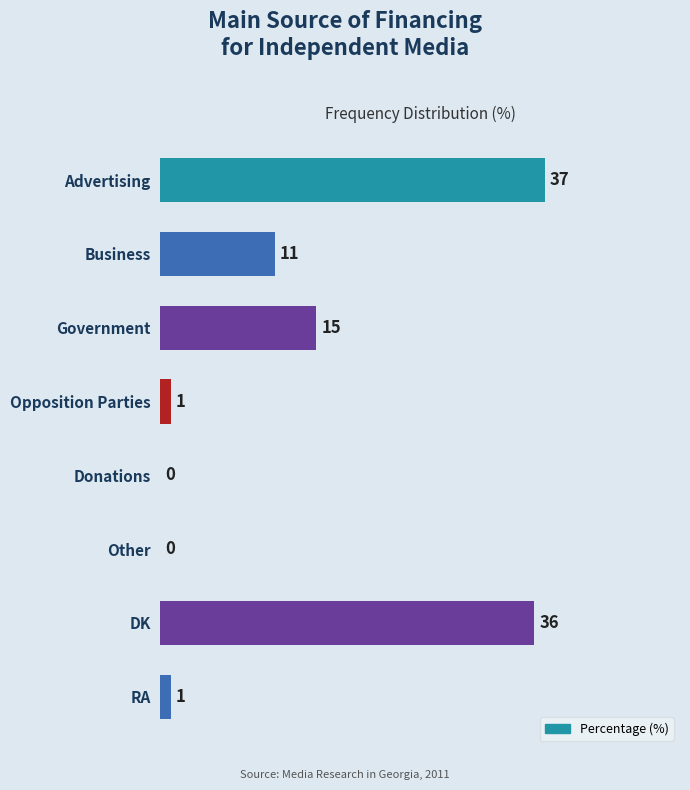

Count the number of categories in the chart.

8